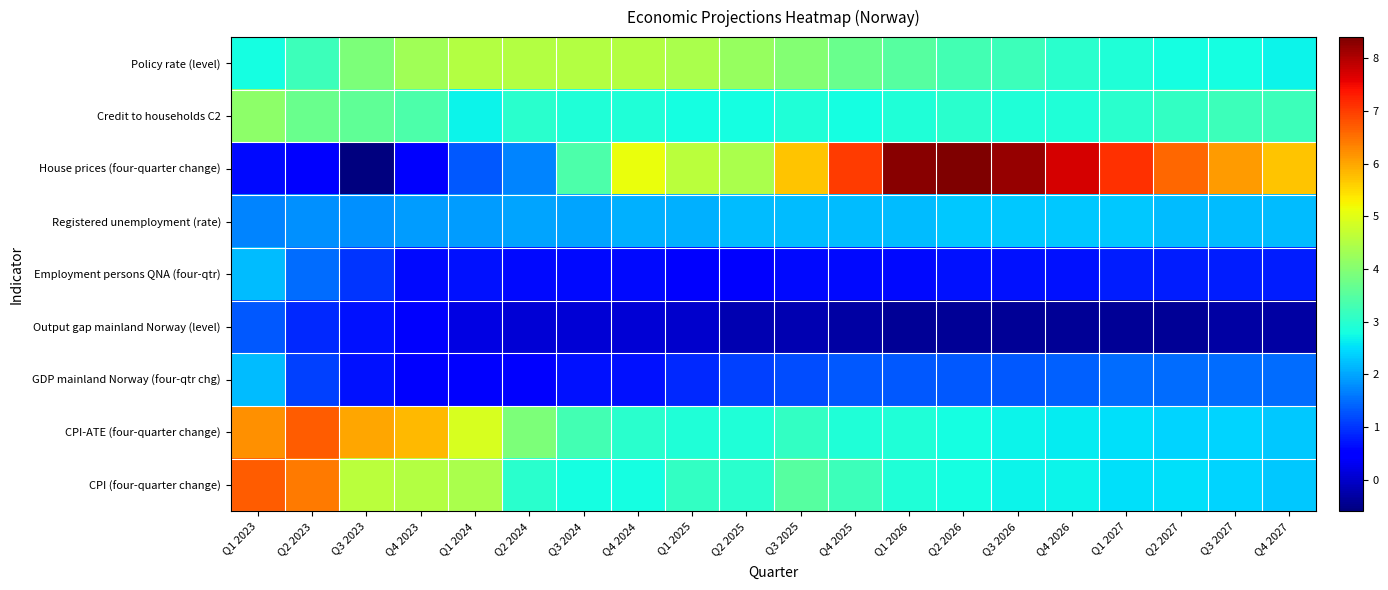

Reading left to right, transcribe all the data shown in this chart.

CPI (four-quarter change): Q1 2023=6.7	Q2 2023=6.4	Q3 2023=4.6	Q4 2023=4.5	Q1 2024=4.4	Q2 2024=3.0	Q3 2024=2.8	Q4 2024=2.8	Q1 2025=3.1	Q2 2025=3.0	Q3 2025=3.5	Q4 2025=3.2	Q1 2026=2.9	Q2 2026=2.8	Q3 2026=2.7	Q4 2026=2.7	Q1 2027=2.5	Q2 2027=2.5	Q3 2027=2.4	Q4 2027=2.3
CPI-ATE (four-quarter change): Q1 2023=6.2	Q2 2023=6.7	Q3 2023=6.0	Q4 2023=5.8	Q1 2024=4.9	Q2 2024=3.9	Q3 2024=3.3	Q4 2024=3.0	Q1 2025=2.9	Q2 2025=2.9	Q3 2025=3.1	Q4 2025=2.9	Q1 2026=2.9	Q2 2026=2.8	Q3 2026=2.7	Q4 2026=2.6	Q1 2027=2.5	Q2 2027=2.4	Q3 2027=2.4	Q4 2027=2.3
GDP mainland Norway (four-qtr chg): Q1 2023=2.2	Q2 2023=1.1	Q3 2023=0.7	Q4 2023=0.5	Q1 2024=0.5	Q2 2024=0.5	Q3 2024=0.7	Q4 2024=0.7	Q1 2025=0.9	Q2 2025=1.1	Q3 2025=1.2	Q4 2025=1.3	Q1 2026=1.3	Q2 2026=1.3	Q3 2026=1.3	Q4 2026=1.4	Q1 2027=1.5	Q2 2027=1.5	Q3 2027=1.5	Q4 2027=1.5
Output gap mainland Norway (level): Q1 2023=1.3	Q2 2023=0.9	Q3 2023=0.7	Q4 2023=0.4	Q1 2024=0.2	Q2 2024=0.1	Q3 2024=0.1	Q4 2024=0.1	Q1 2025=0.0	Q2 2025=-0.2	Q3 2025=-0.2	Q4 2025=-0.3	Q1 2026=-0.4	Q2 2026=-0.4	Q3 2026=-0.4	Q4 2026=-0.4	Q1 2027=-0.4	Q2 2027=-0.4	Q3 2027=-0.3	Q4 2027=-0.3
Employment persons QNA (four-qtr): Q1 2023=2.2	Q2 2023=1.5	Q3 2023=1.0	Q4 2023=0.6	Q1 2024=0.7	Q2 2024=0.6	Q3 2024=0.6	Q4 2024=0.6	Q1 2025=0.5	Q2 2025=0.5	Q3 2025=0.6	Q4 2025=0.6	Q1 2026=0.6	Q2 2026=0.7	Q3 2026=0.7	Q4 2026=0.7	Q1 2027=0.8	Q2 2027=0.8	Q3 2027=0.8	Q4 2027=0.8
Registered unemployment (rate): Q1 2023=1.7	Q2 2023=1.8	Q3 2023=1.8	Q4 2023=1.9	Q1 2024=1.9	Q2 2024=2.0	Q3 2024=2.0	Q4 2024=2.1	Q1 2025=2.1	Q2 2025=2.2	Q3 2025=2.2	Q4 2025=2.2	Q1 2026=2.2	Q2 2026=2.3	Q3 2026=2.3	Q4 2026=2.3	Q1 2027=2.3	Q2 2027=2.2	Q3 2027=2.2	Q4 2027=2.2
House prices (four-quarter change): Q1 2023=0.6	Q2 2023=0.5	Q3 2023=-0.6	Q4 2023=0.4	Q1 2024=1.3	Q2 2024=1.7	Q3 2024=3.4	Q4 2024=5.1	Q1 2025=4.6	Q2 2025=4.4	Q3 2025=5.7	Q4 2025=7.0	Q1 2026=8.3	Q2 2026=8.4	Q3 2026=8.2	Q4 2026=7.7	Q1 2027=7.1	Q2 2027=6.6	Q3 2027=6.1	Q4 2027=5.7
Credit to households C2: Q1 2023=4.1	Q2 2023=3.7	Q3 2023=3.6	Q4 2023=3.4	Q1 2024=2.7	Q2 2024=3.0	Q3 2024=2.9	Q4 2024=2.9	Q1 2025=2.8	Q2 2025=2.8	Q3 2025=2.9	Q4 2025=2.8	Q1 2026=2.9	Q2 2026=3.0	Q3 2026=2.9	Q4 2026=2.9	Q1 2027=3.0	Q2 2027=3.1	Q3 2027=3.2	Q4 2027=3.2
Policy rate (level): Q1 2023=2.8	Q2 2023=3.2	Q3 2023=3.9	Q4 2023=4.3	Q1 2024=4.5	Q2 2024=4.5	Q3 2024=4.5	Q4 2024=4.5	Q1 2025=4.4	Q2 2025=4.2	Q3 2025=4.0	Q4 2025=3.7	Q1 2026=3.5	Q2 2026=3.3	Q3 2026=3.2	Q4 2026=3.0	Q1 2027=2.9	Q2 2027=2.8	Q3 2027=2.8	Q4 2027=2.7